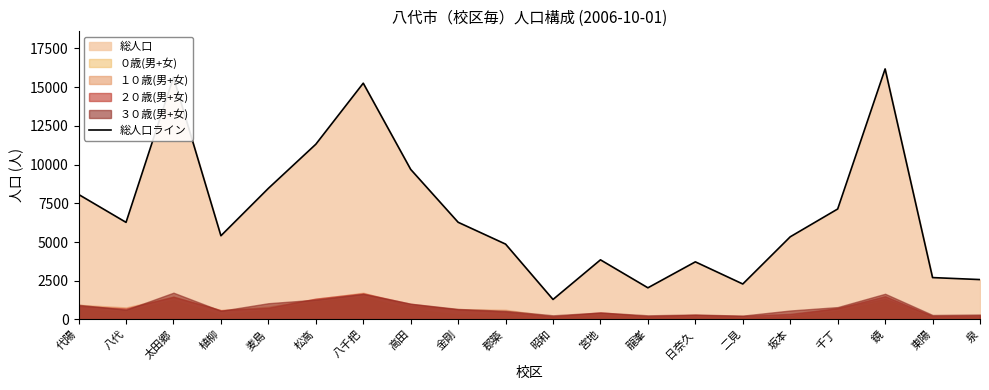

True or false: the data has more than 0 interior local peaks.

True